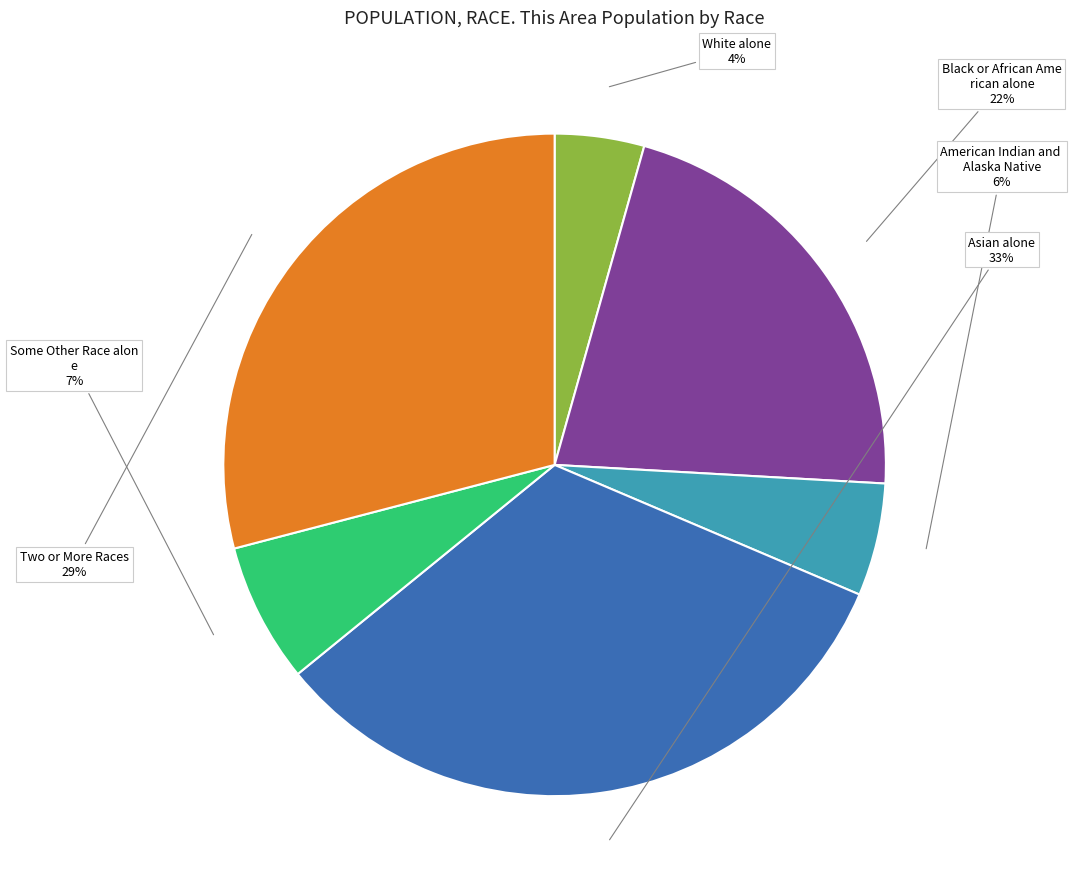

To the nearest percent, what is the average slice percentage?

17%